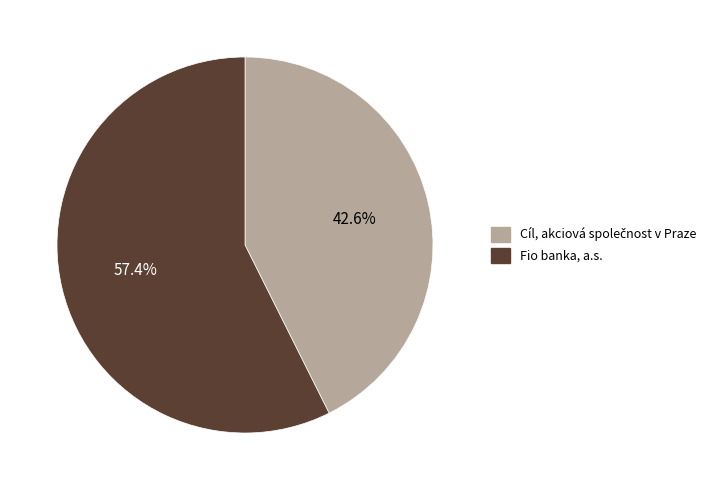

Which category has the biggest portion of the pie?

Fio banka, a.s.